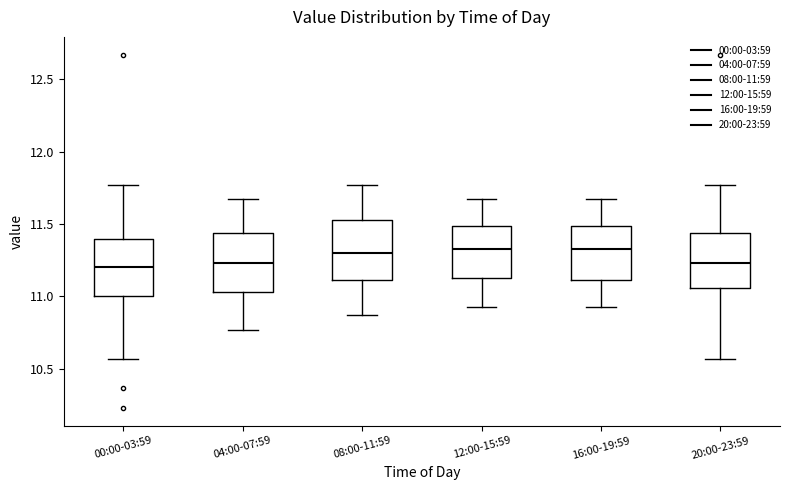

Reading left to right, transcribe this box plot: for each box, give where its median line is, the range the box spans, and where its two whiskers end, as read against the y-axis. The values are not printed on the chart, so give them approximately, as read against the axis.

00:00-03:59: median 11.20, box 11.00 to 11.40, whiskers 10.55 to 11.75
04:00-07:59: median 11.25, box 11.05 to 11.45, whiskers 10.75 to 11.65
08:00-11:59: median 11.30, box 11.10 to 11.55, whiskers 10.85 to 11.75
12:00-15:59: median 11.35, box 11.15 to 11.50, whiskers 10.95 to 11.65
16:00-19:59: median 11.35, box 11.10 to 11.50, whiskers 10.95 to 11.65
20:00-23:59: median 11.25, box 11.05 to 11.45, whiskers 10.55 to 11.75